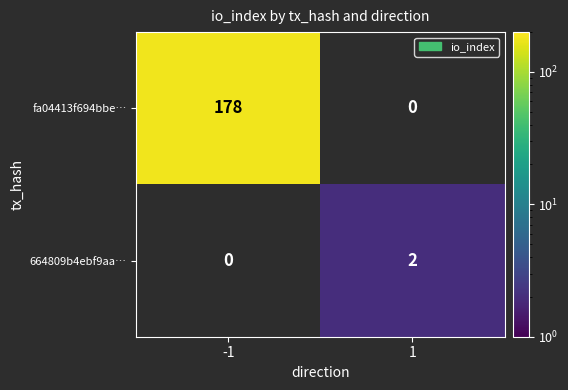

The value of fa04413f694bbe… at -1 is 178. True or false?

True